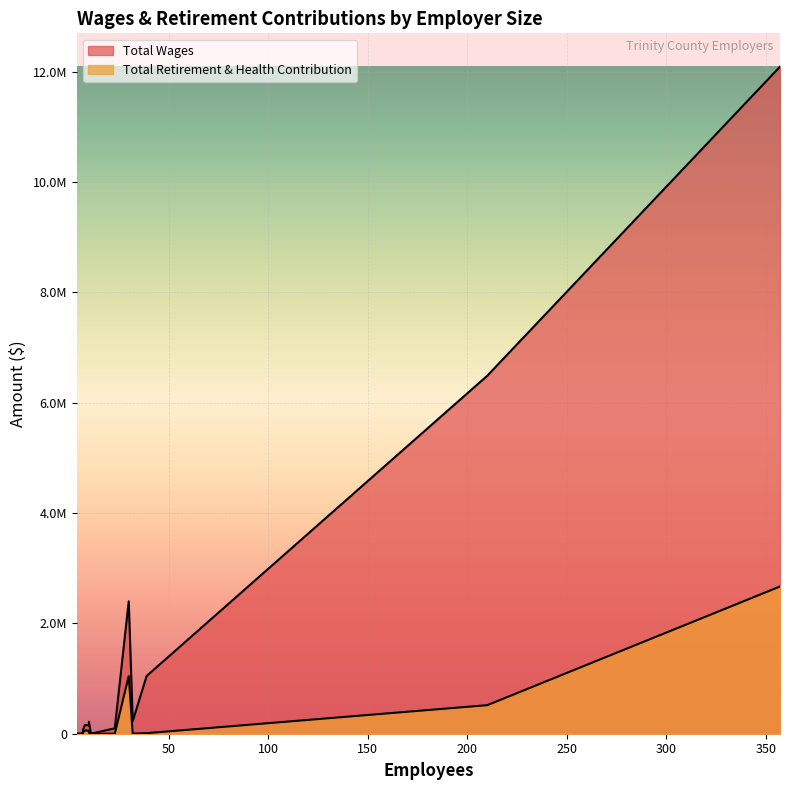

At which category does Total Retirement & Health Contribution reach its first local peak?

2